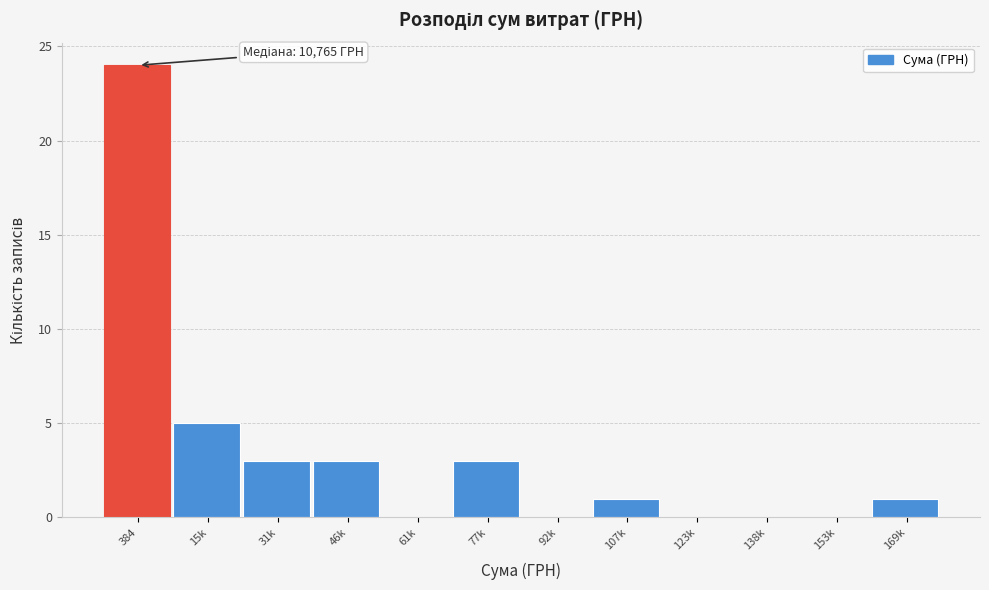

Reading right to left, extract all data points from this chart.

169k=1	153k=0	138k=0	123k=0	107k=1	92k=0	77k=3	61k=0	46k=3	31k=3	15k=5	384=24